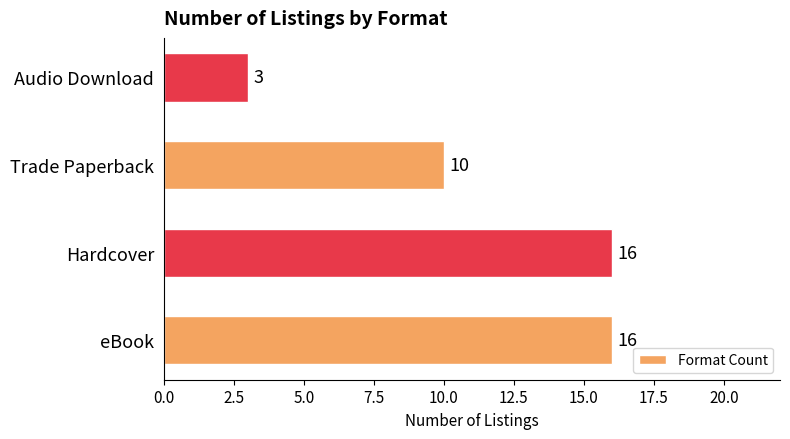

The chart shows a value of 3 at Audio Download. True or false?

True